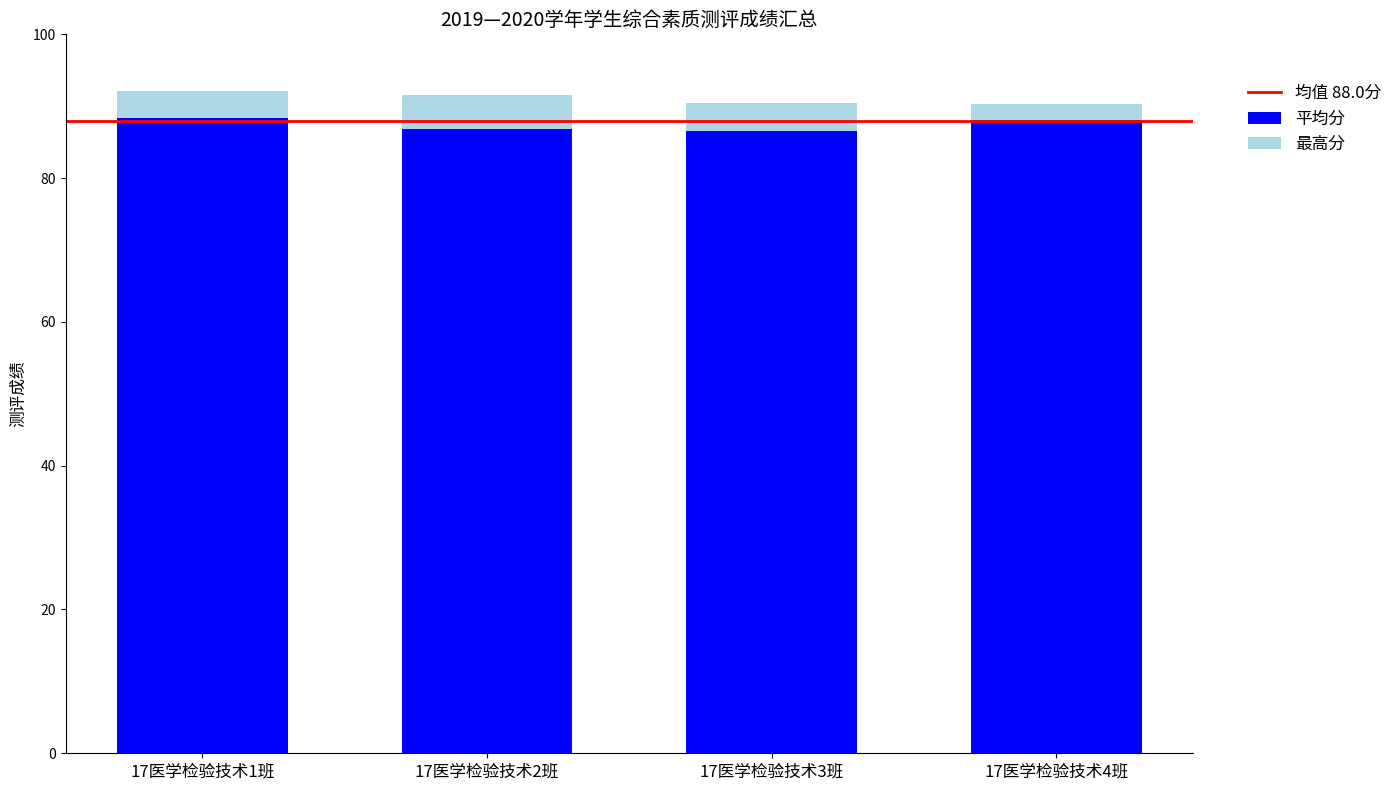

Is it true that 平均分 equals 23.1 at 17医学检验技术3班?

False